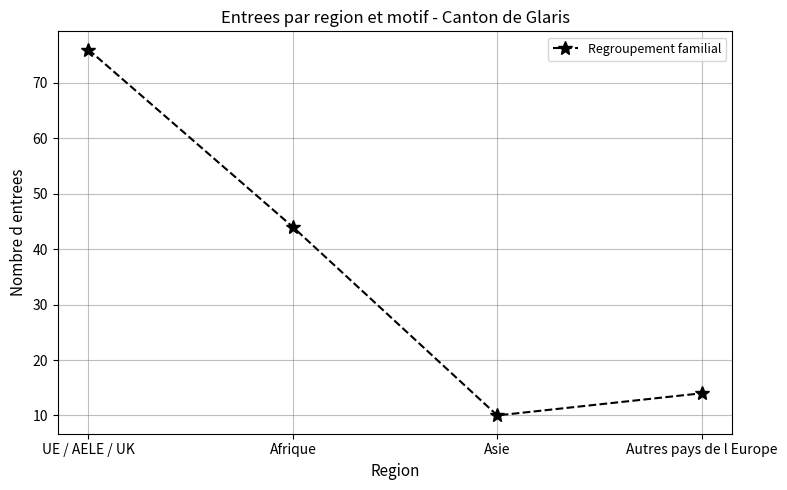

Between Asie and Autres pays de l Europe, which is larger?

Autres pays de l Europe